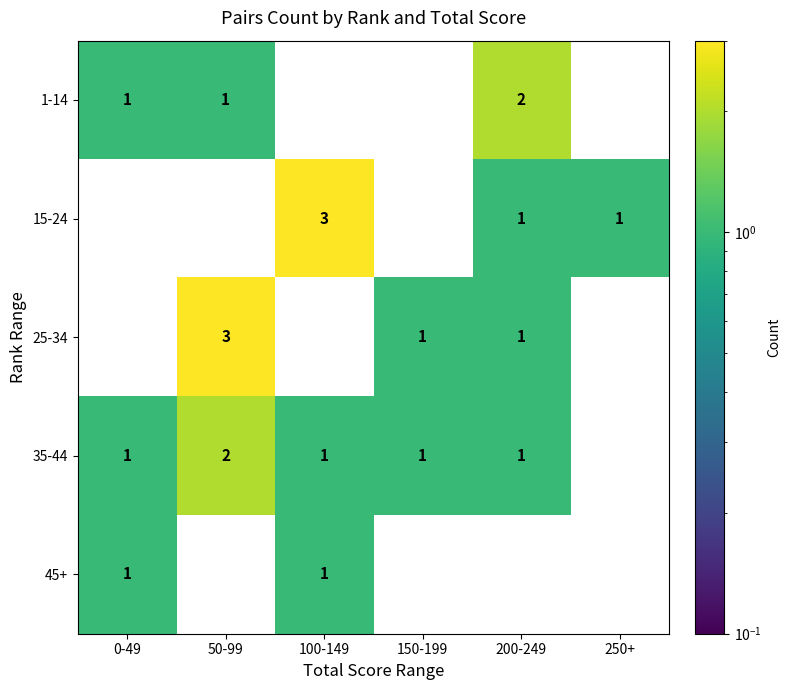

The 15-24 series shows 2 at 100-149. True or false?

False